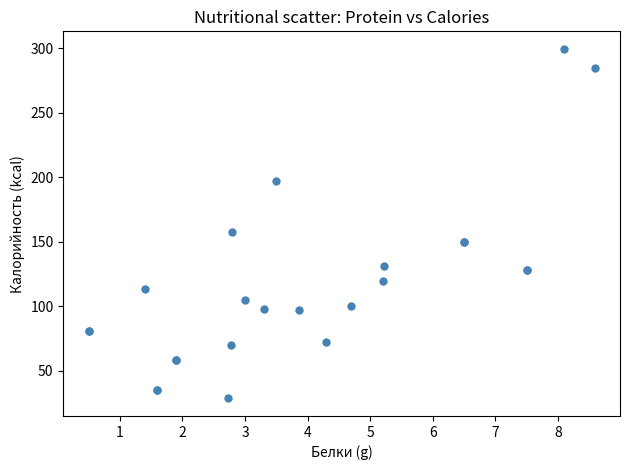

What Y value in the scatter plot is closest to 164?

157.4